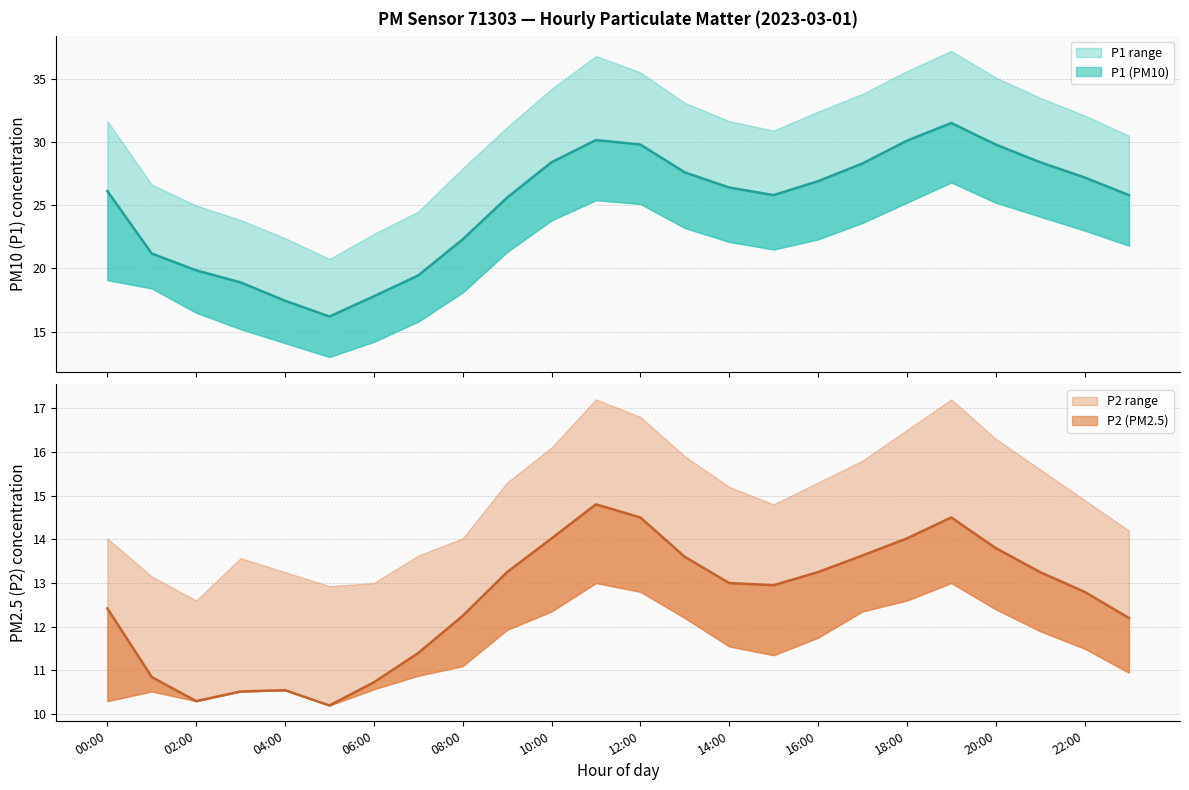

At which category is the sum across all series the highest?

19